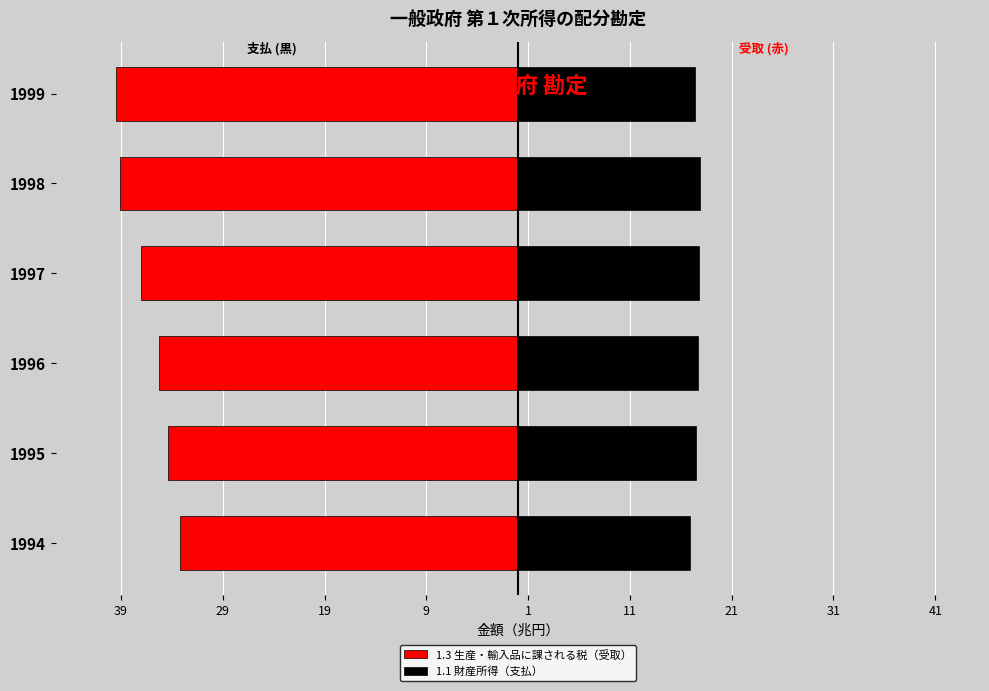

How many bars are there in each group?

2